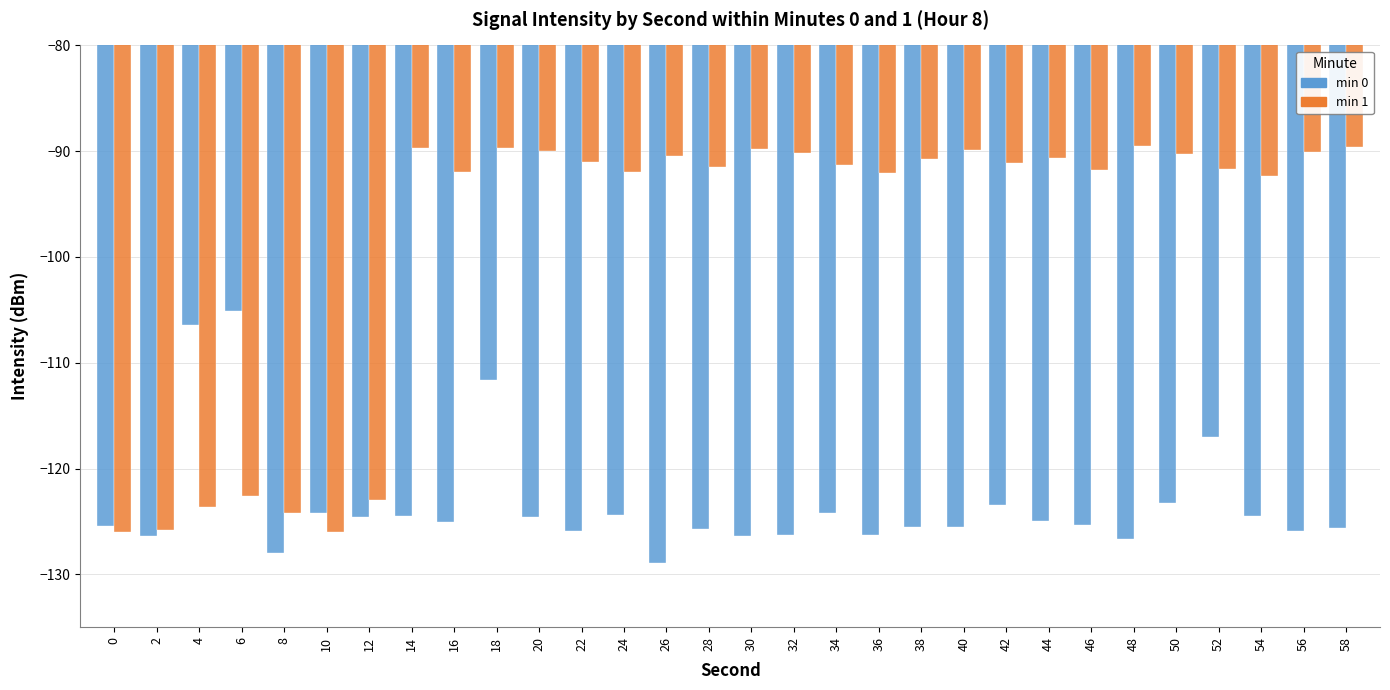

Rank the series by their maximum value, from lowest to highest.

min 0, min 1